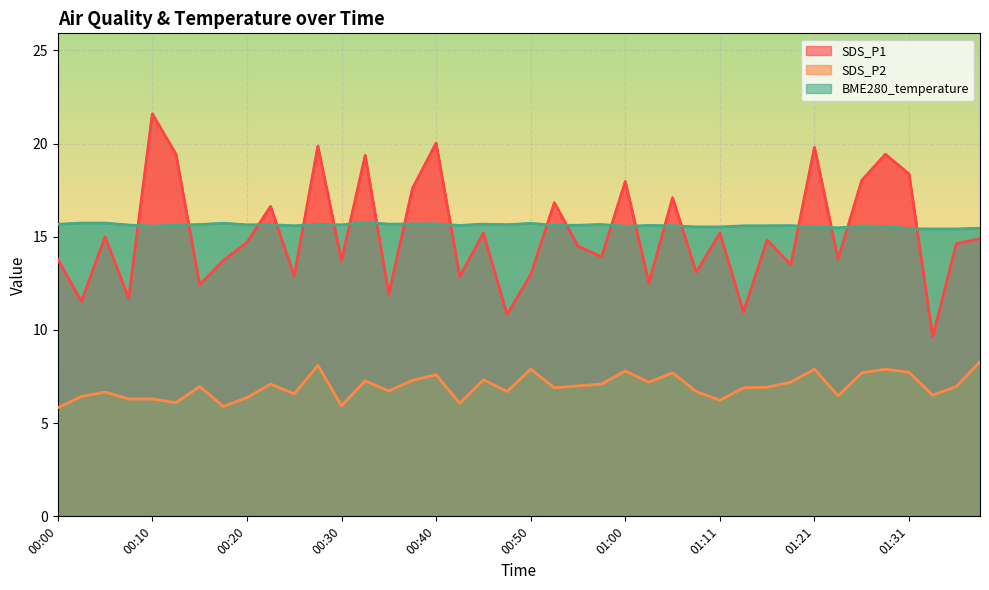

Which series changed the most between 00:35 and 01:31?

SDS_P1